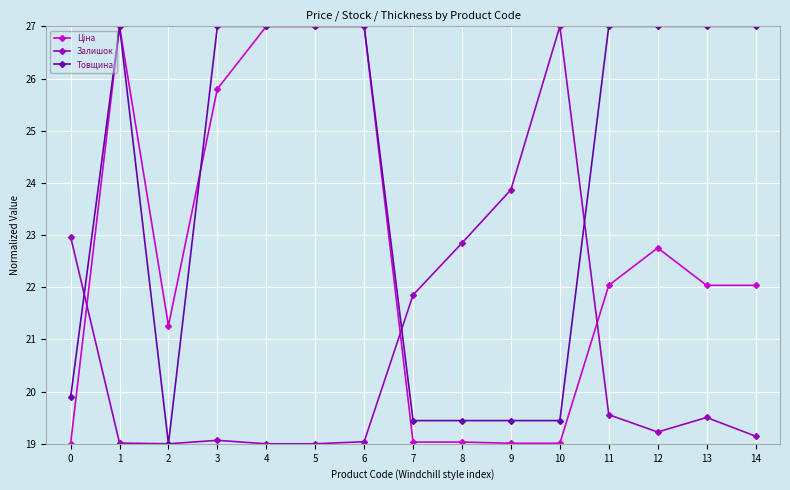

What is the spread (max minus min) of values at 0?

4.0